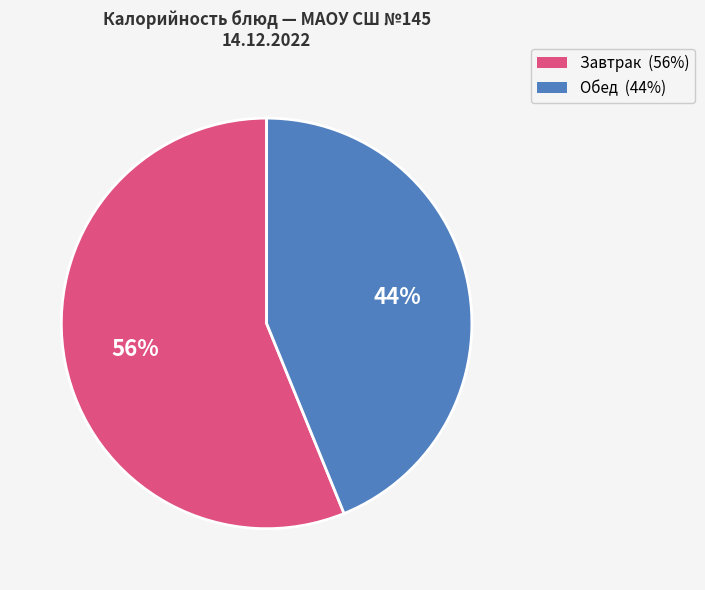

To the nearest percent, what is the average slice percentage?

50%